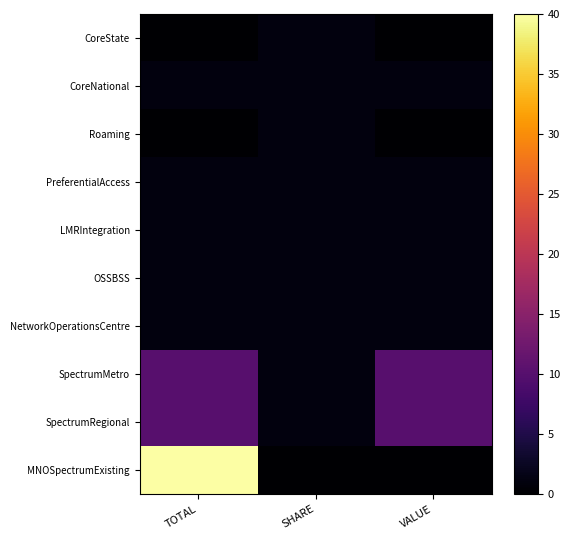

Which series changed the most between SHARE and VALUE?

SpectrumMetro